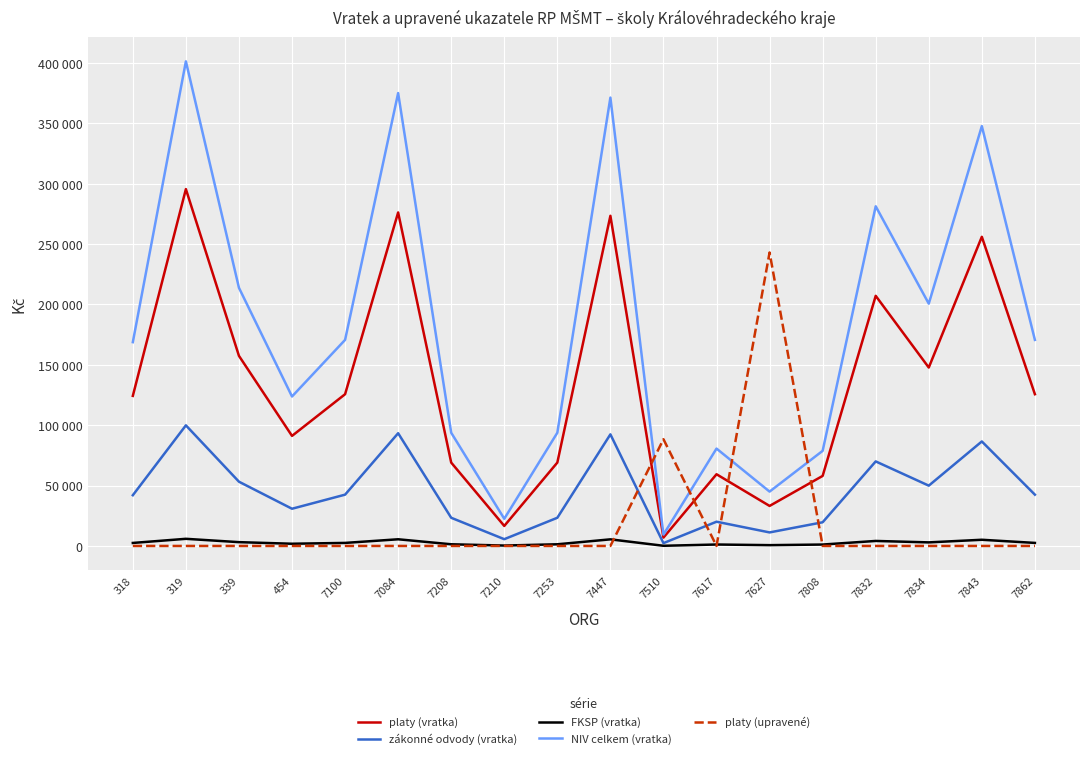

Does the chart display data point markers on the line(s)?

No